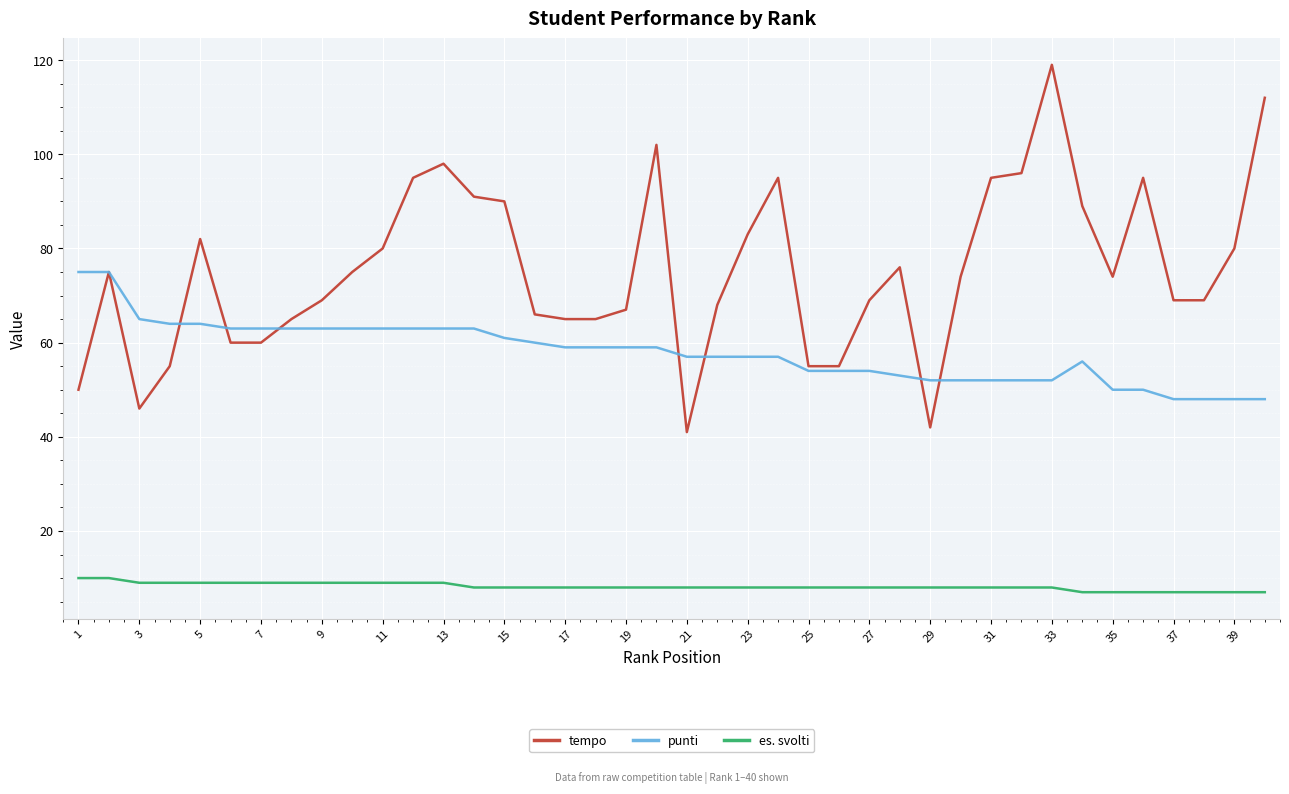

List the series in order of their overall mean, lowest first.

es. svolti, punti, tempo